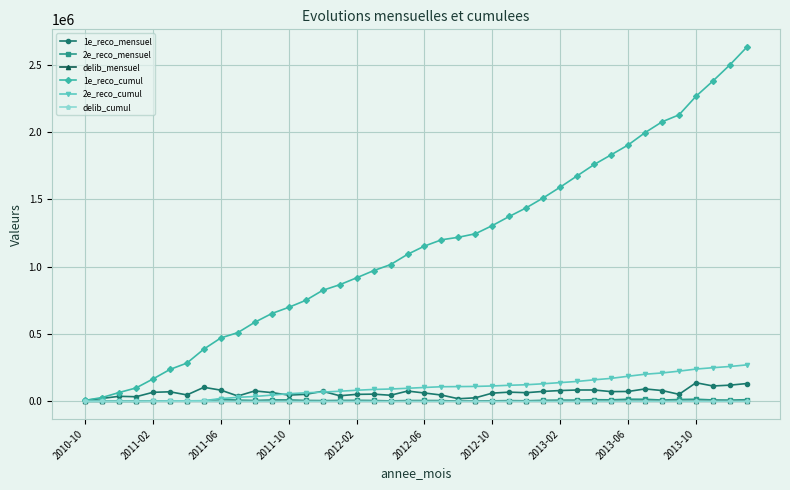

True or false: 2e_reco_mensuel has more than 2 interior local peaks.

True